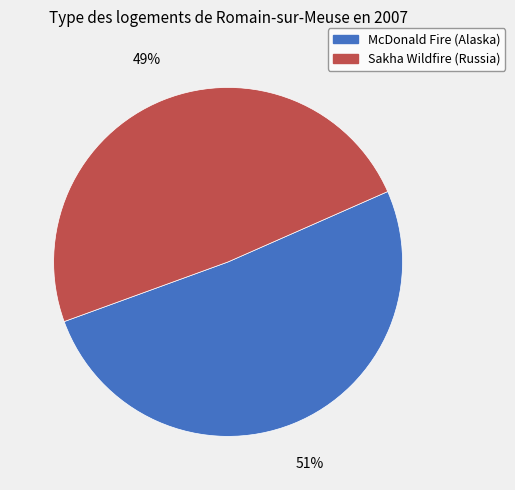

How many segments does this pie chart have?

2